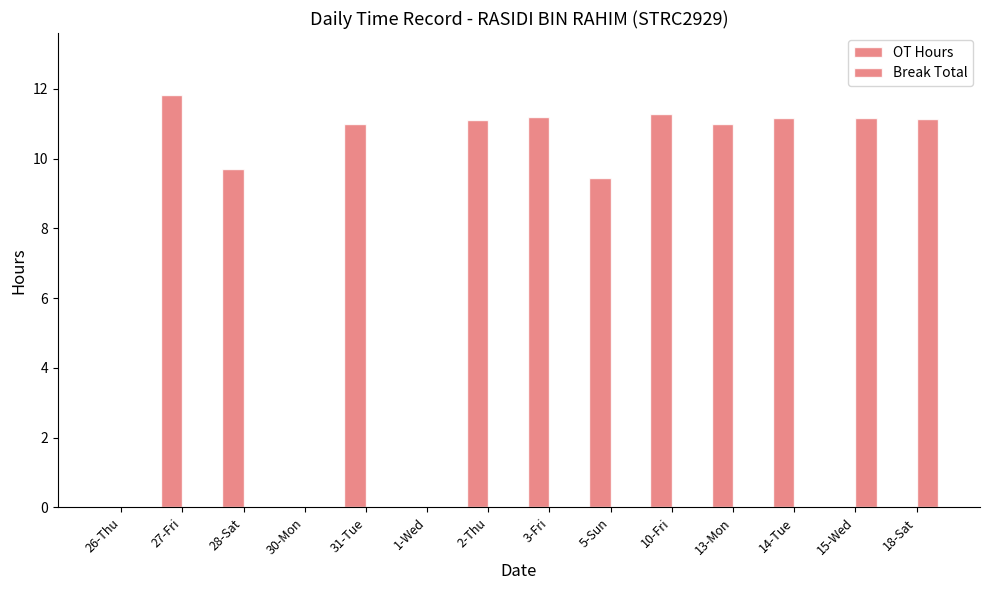

The Break Total series shows 0.0 at 1-Wed. True or false?

True